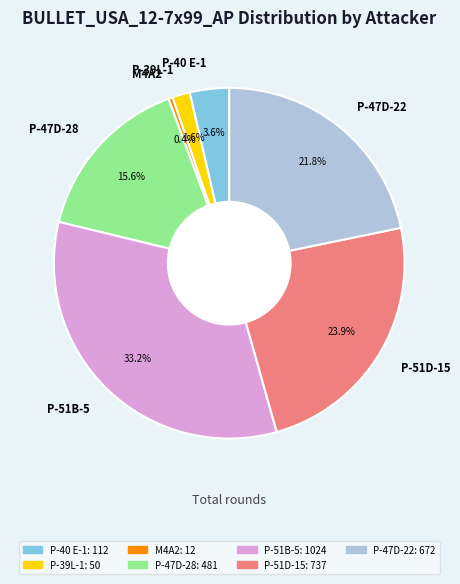

What percentage is the P-39L-1 slice, to the nearest percent?

2%